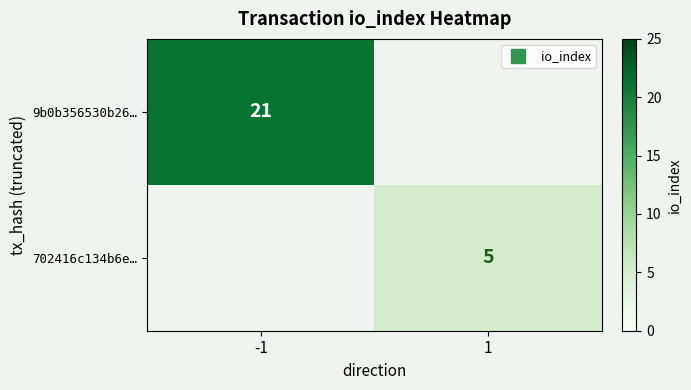

What is the difference between the 9b0b356530b26… values at 1 and -1?

21